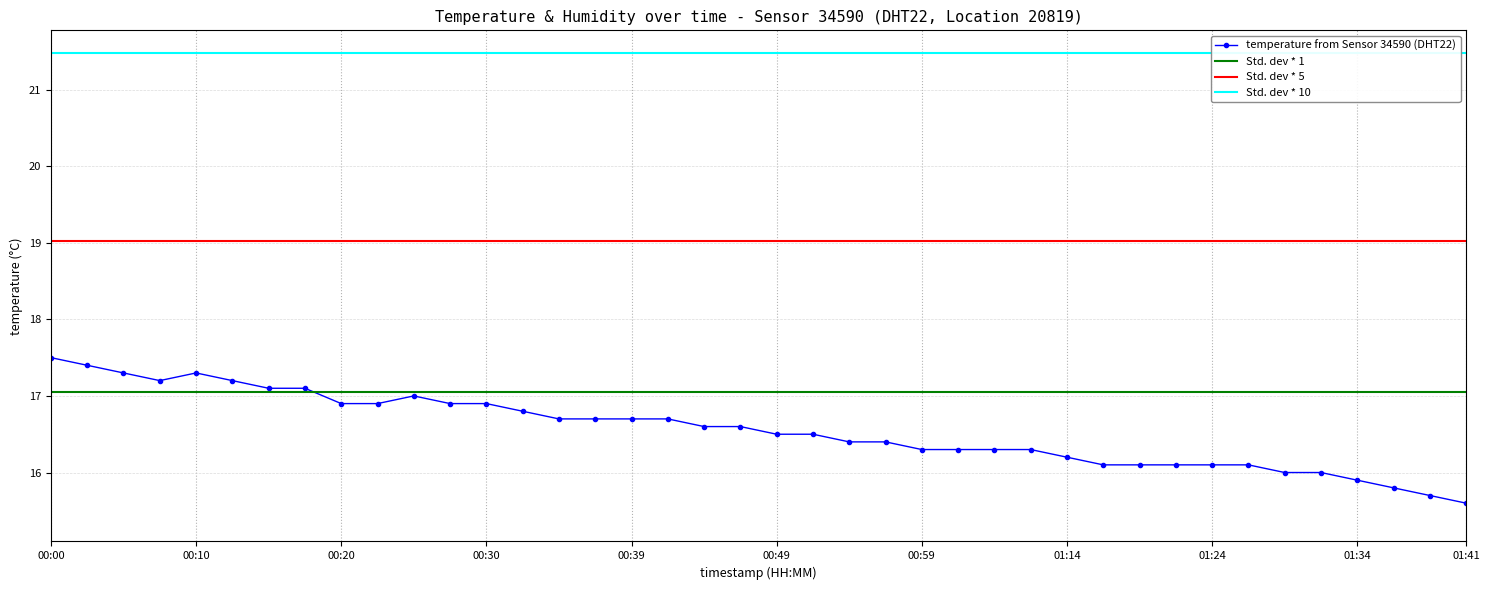

Read the value at 00:44.

16.6